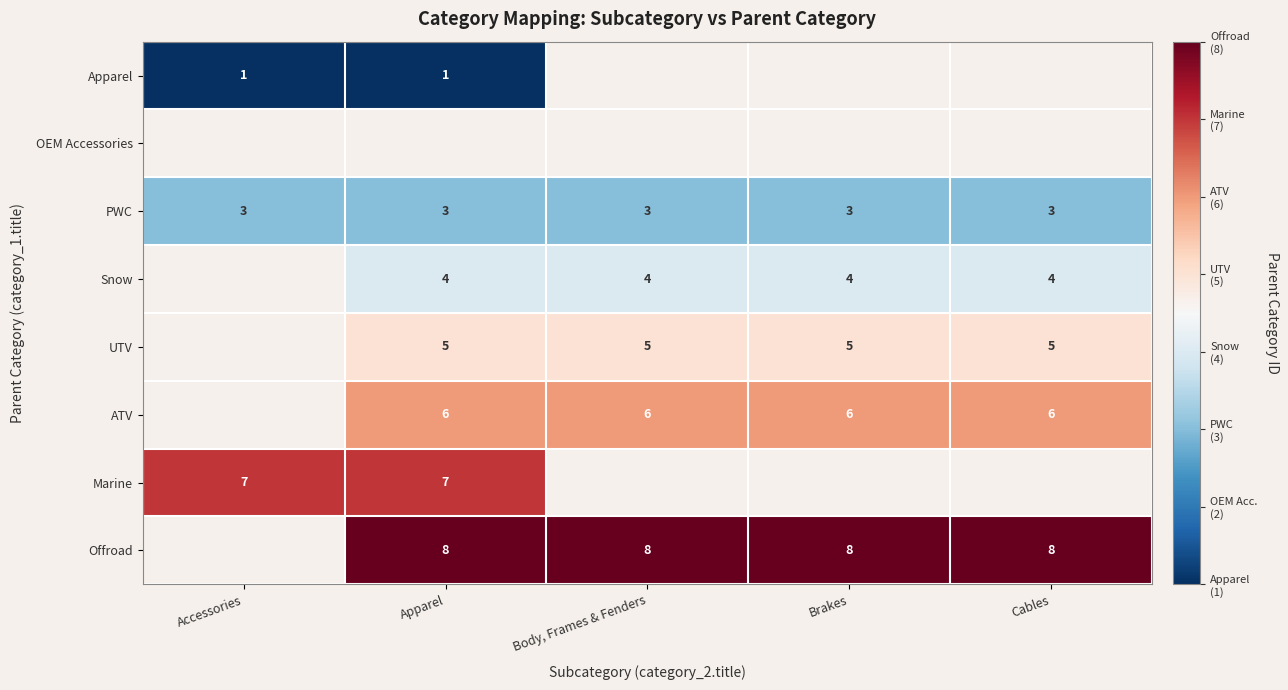

How many distinct data groups are displayed?

8